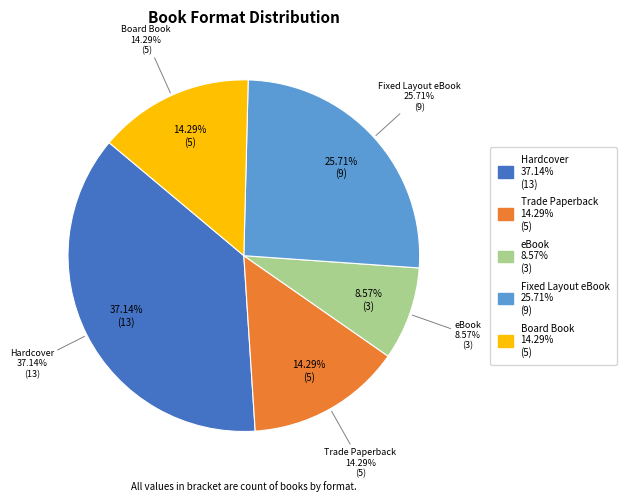

Does eBook account for over 50% of the chart?

No